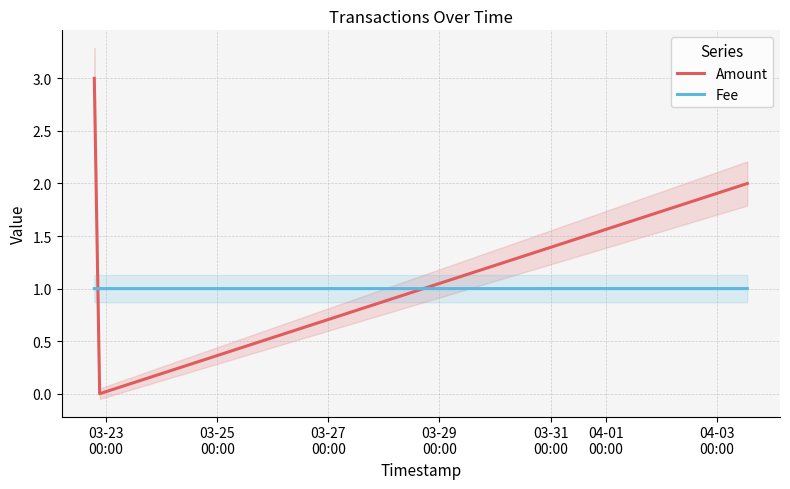

Reading left to right, extract all data points from this chart.

Amount: 3.0	0.0	2.0
Fee: 1.0	1.0	1.0